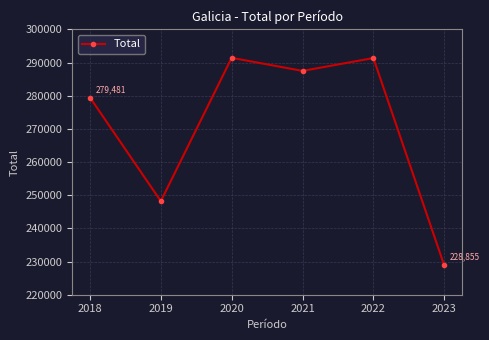

What is the change in value from 2020 to 2022?

-72